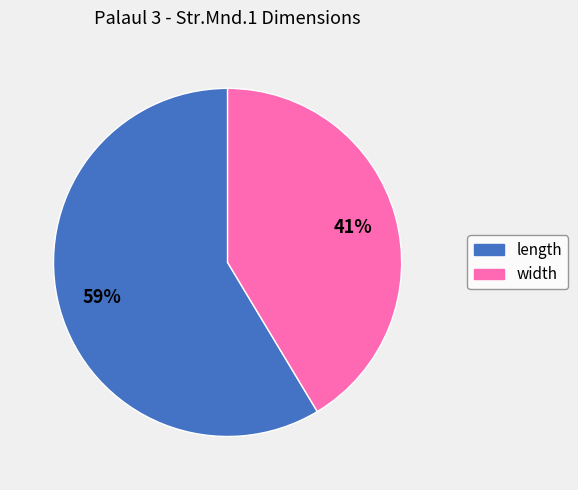

Which slice represents more than half of the pie?

length